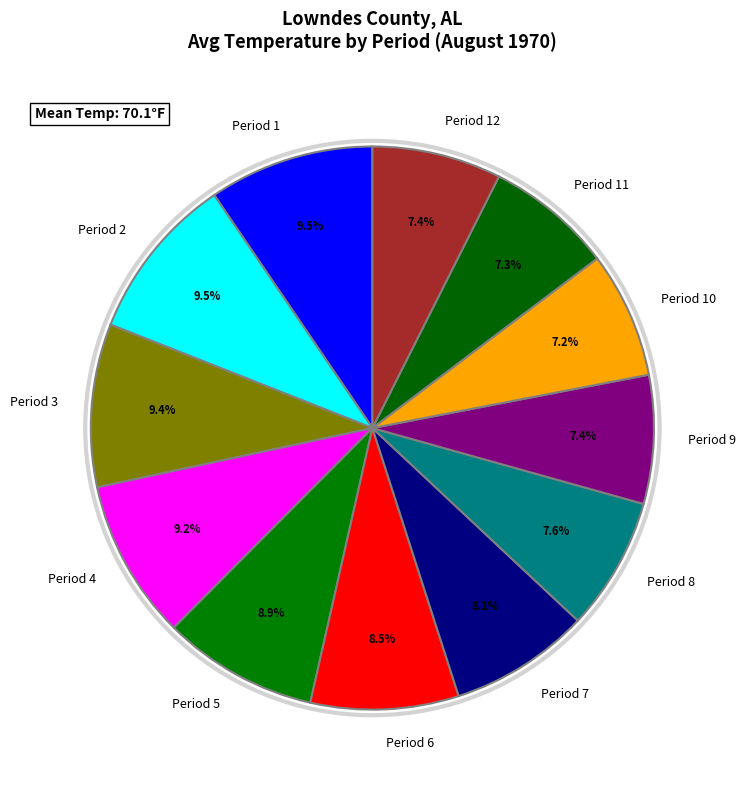

What percentage is the Period 3 slice, to the nearest percent?

9%